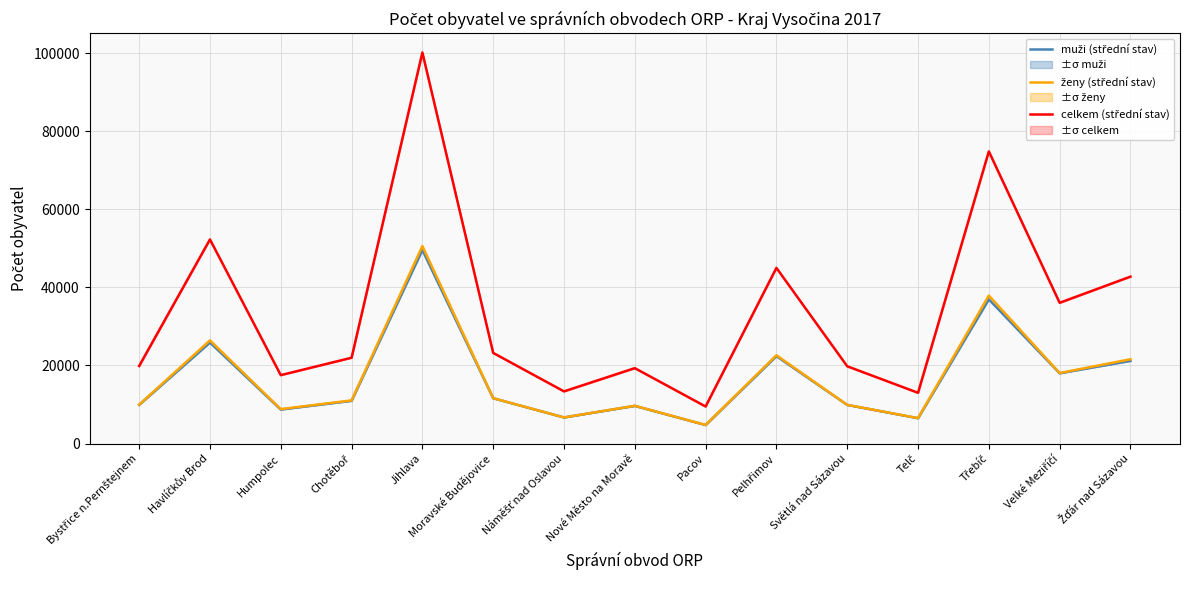

What is the total value across all series at Pelhřimov?

90002